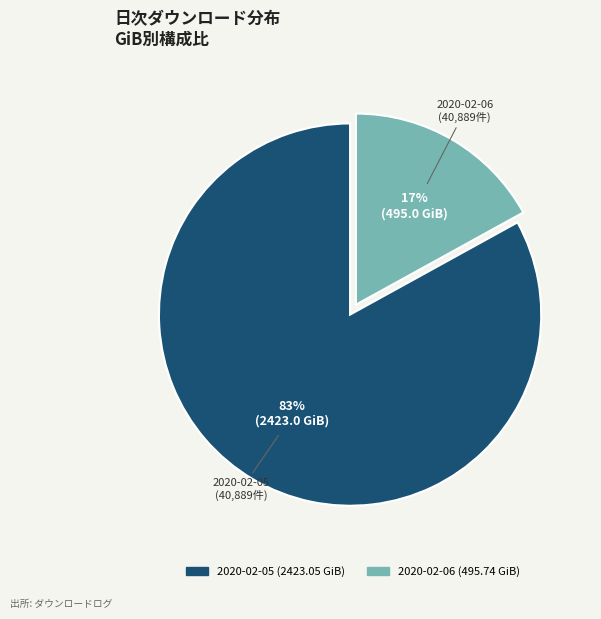

To the nearest percent, what is the difference between the largest and smallest slice percentages?

66%